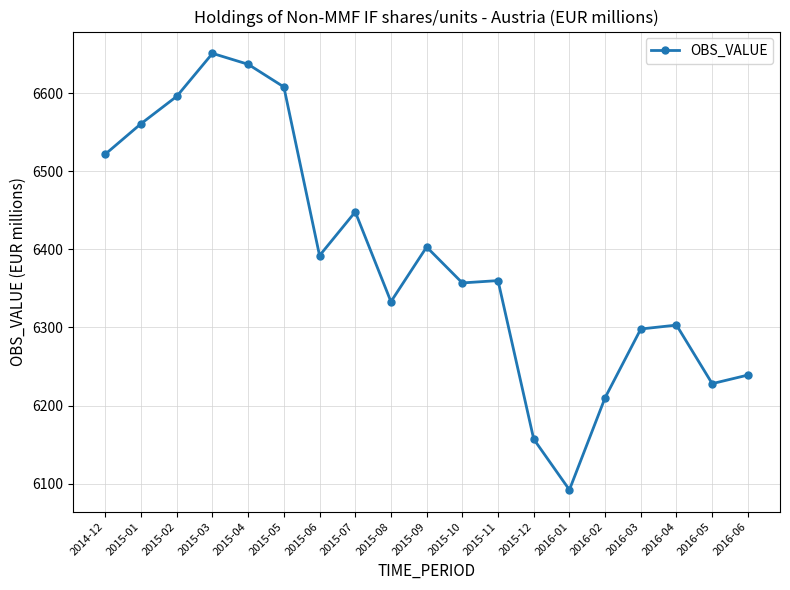

True or false: the data has more than 2 interior local peaks.

True